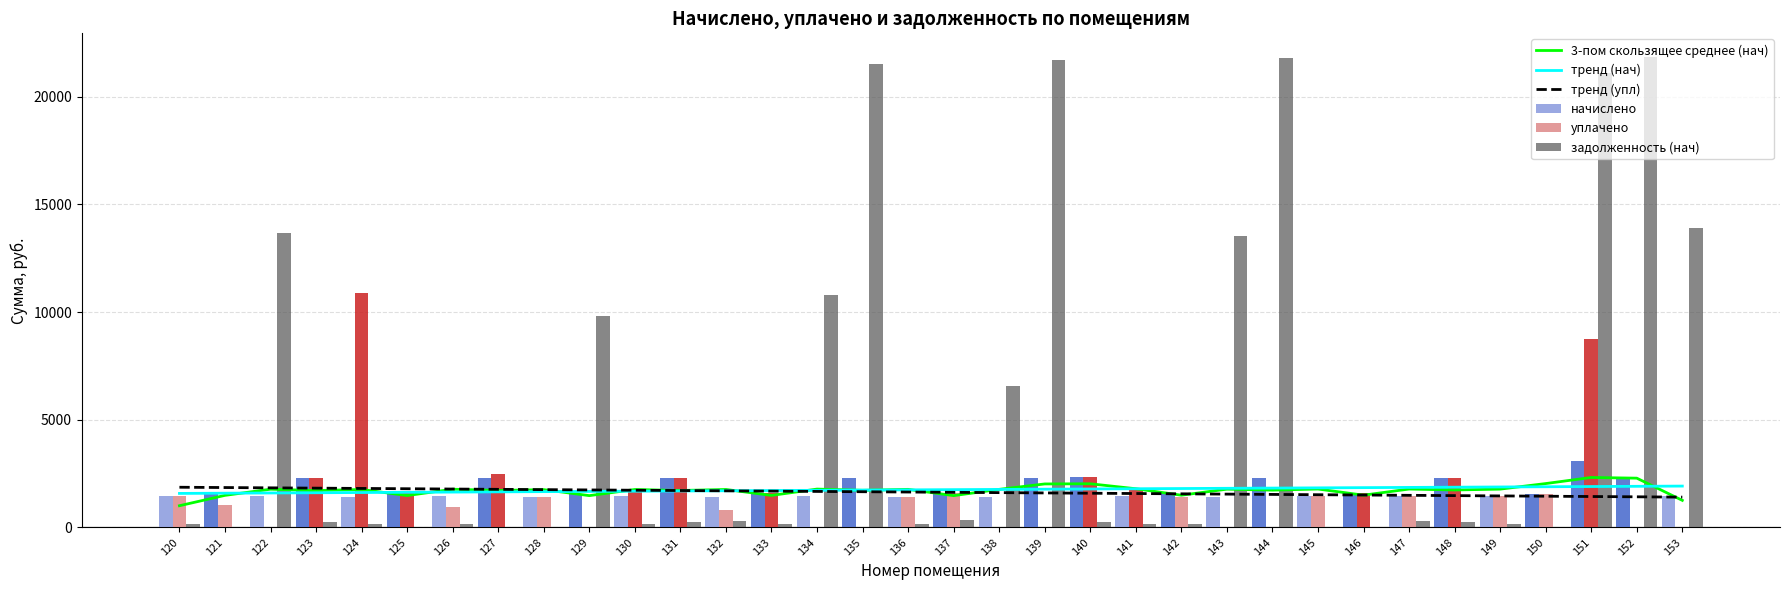

What is the difference between the maximum and minimum values in the 3-пом скользящее среднее (нач) series?

1311.7